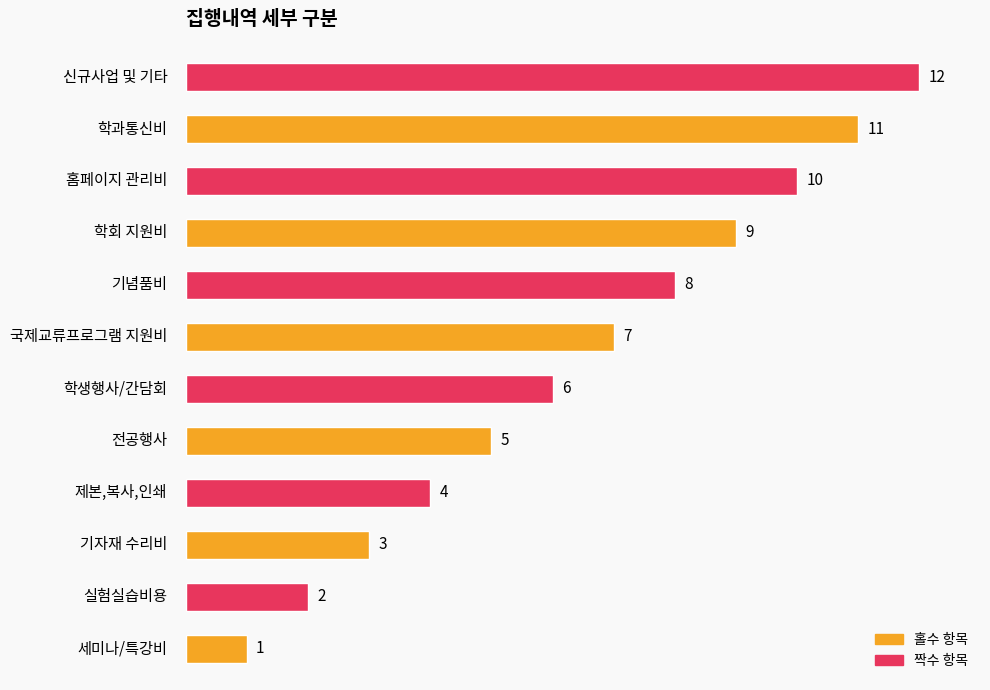

What is the sum of all values?

78